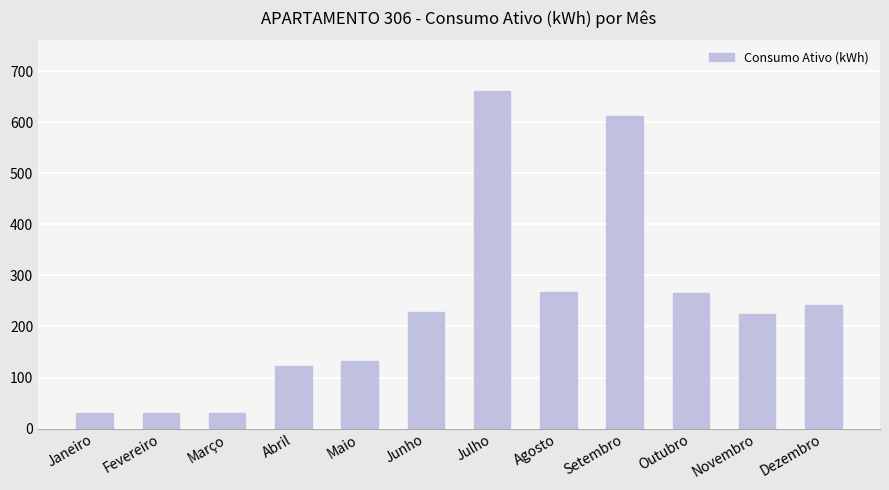

What is the ratio of the value at Julho to the value at Dezembro?

2.7